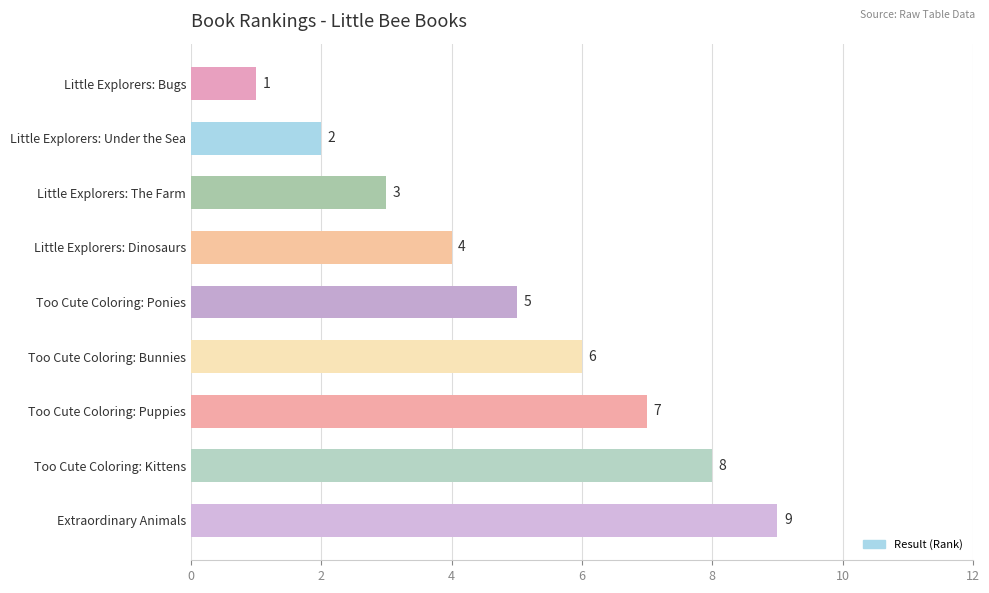

How many series are shown in this chart?

1